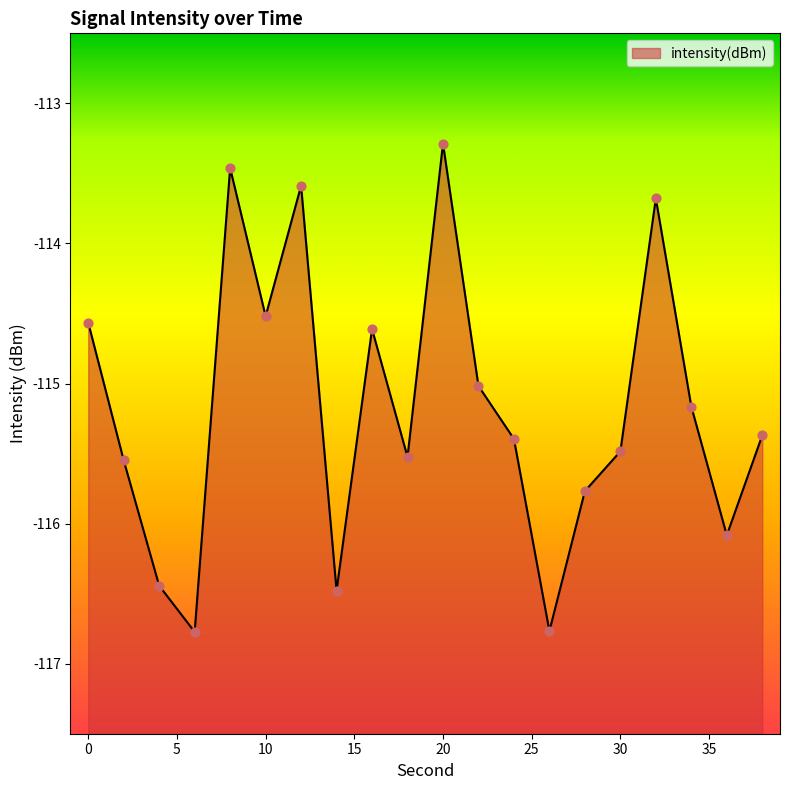

What is the change in value from 20 to 22?

-1.7